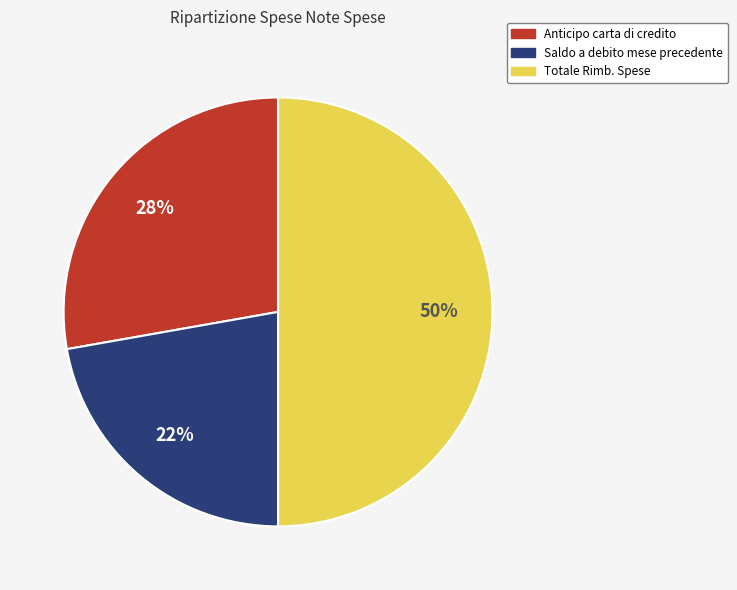

To the nearest percent, what is the average slice percentage?

33%